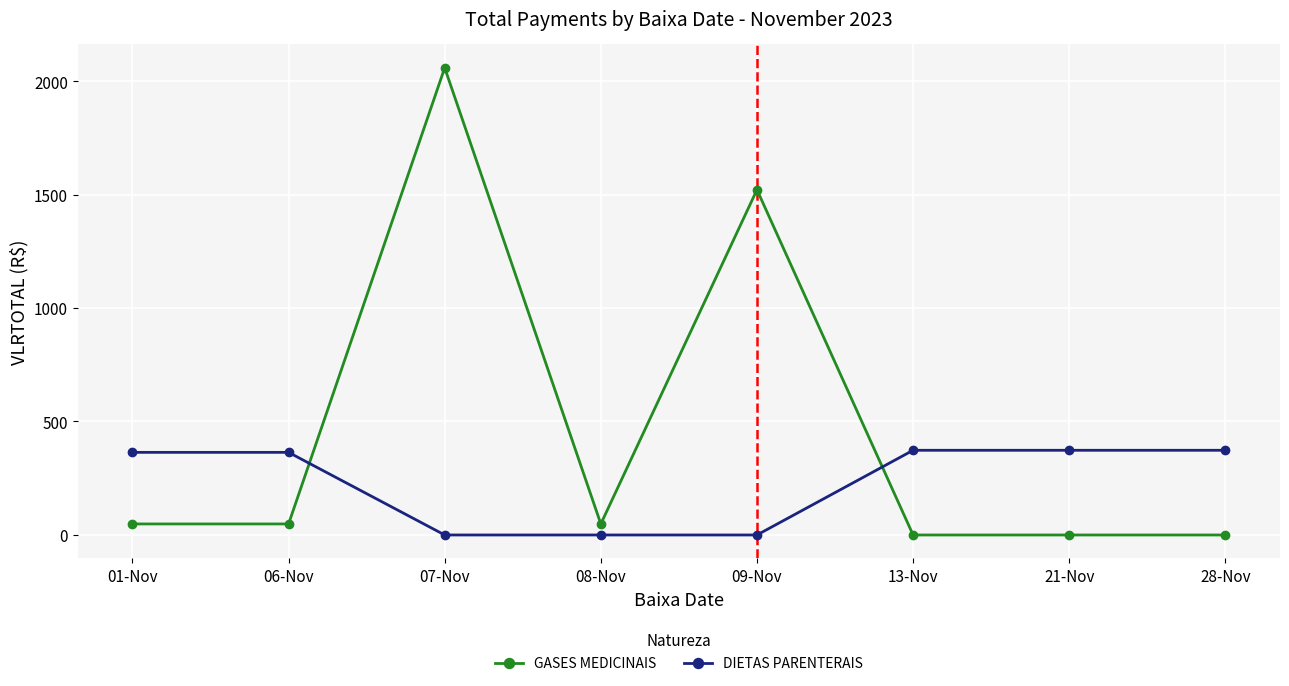

Is the value of GASES MEDICINAIS at 06-Nov greater than the value of DIETAS PARENTERAIS at 08-Nov?

Yes